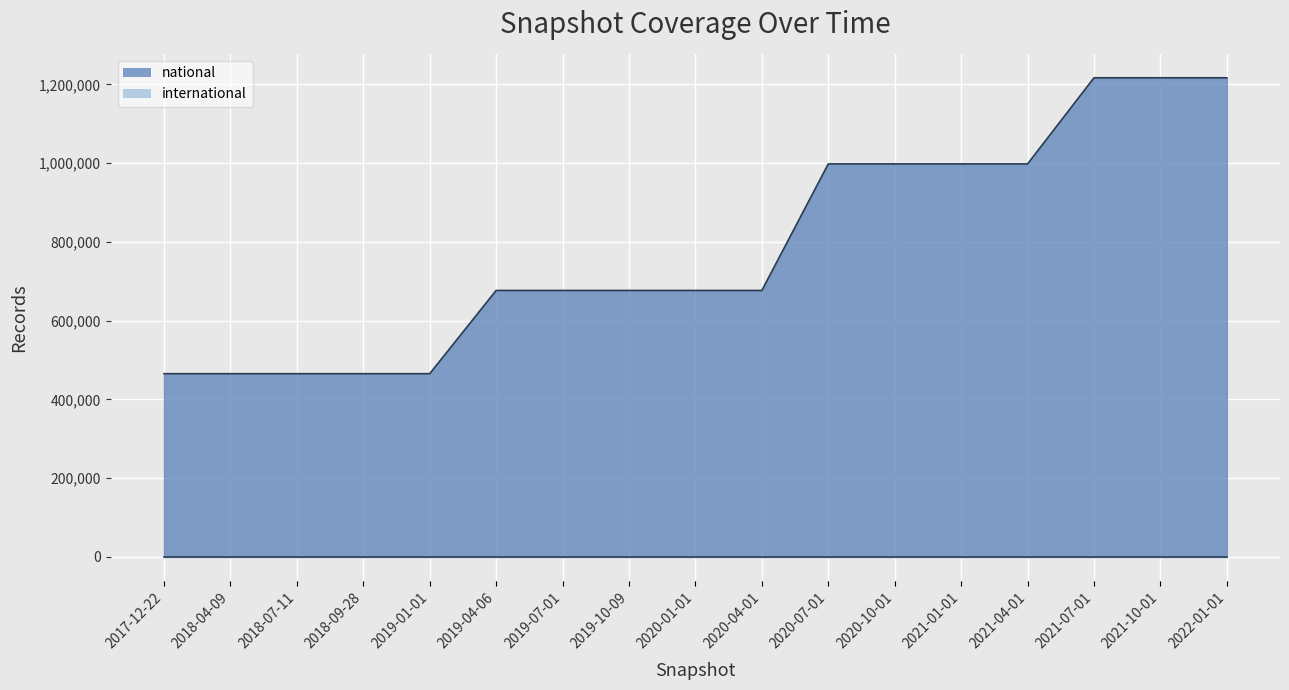

What is the value of the 16th point from the left?

1216746